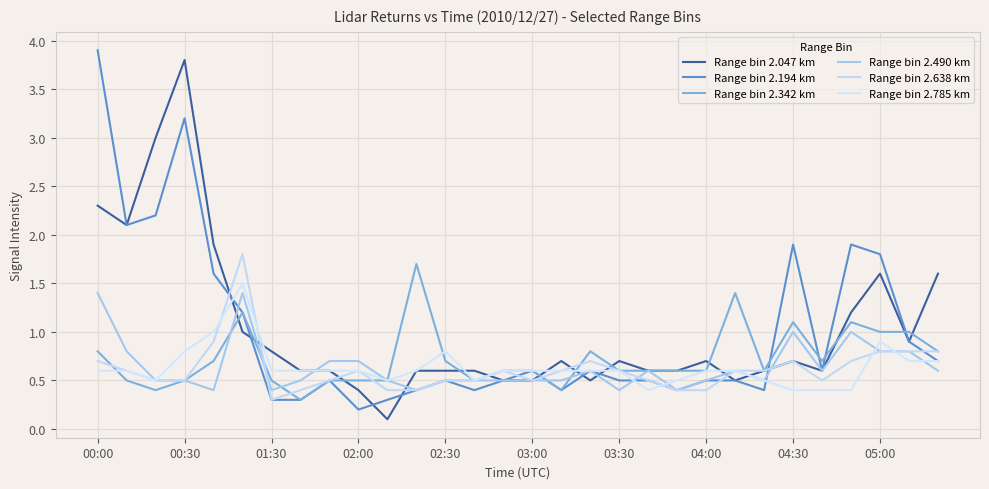

Does the chart display data point markers on the line(s)?

No